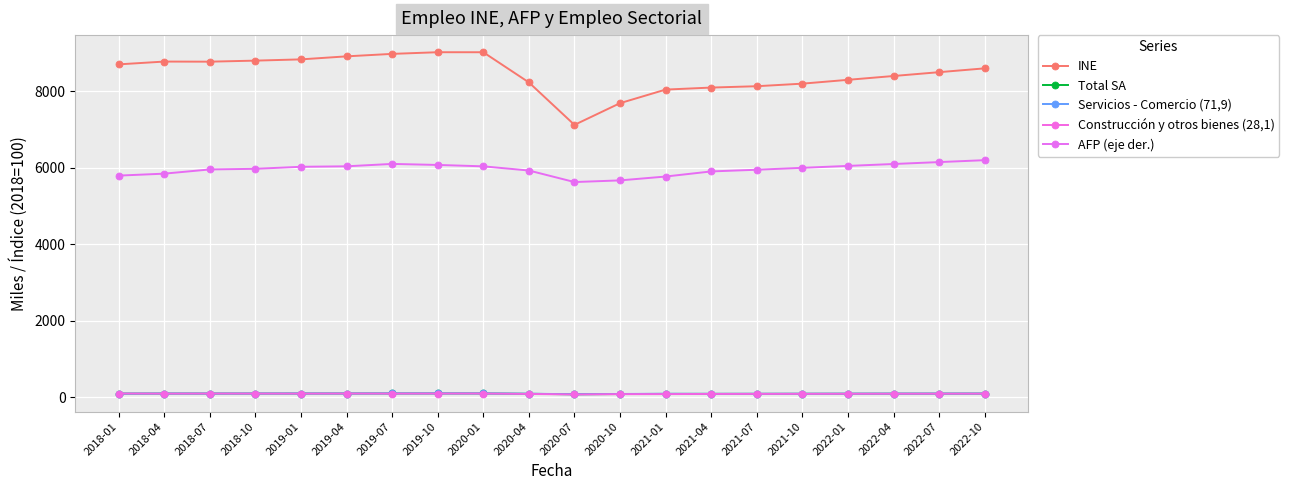

How many data points does each series have?

20